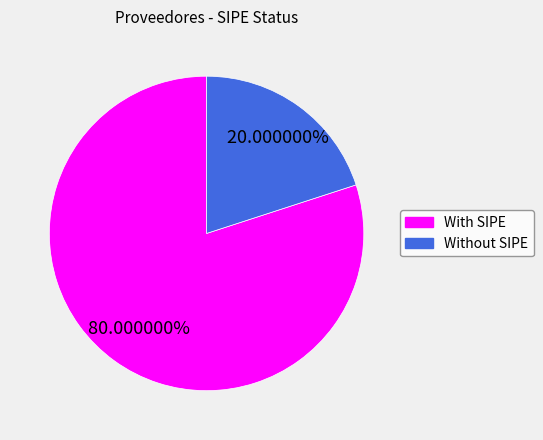

Does any single category account for the majority?

Yes